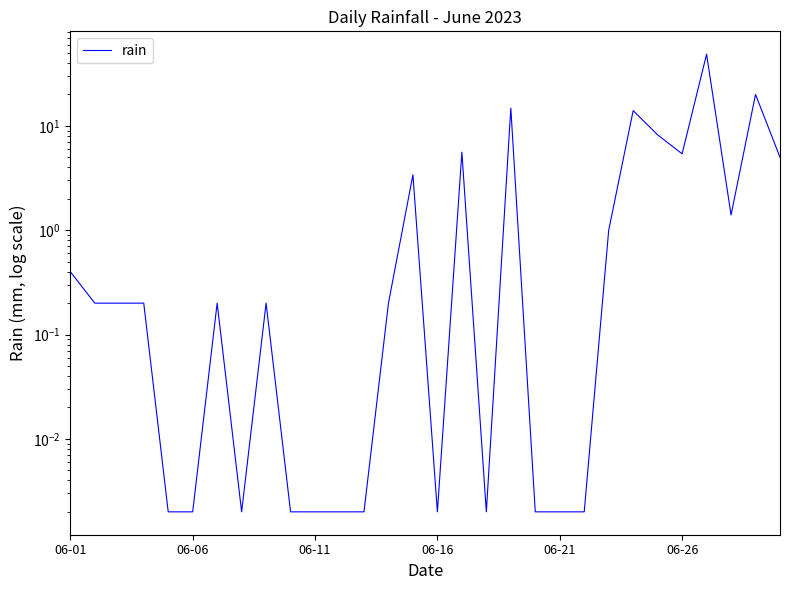

What is the difference between the maximum and second lowest values?

48.6